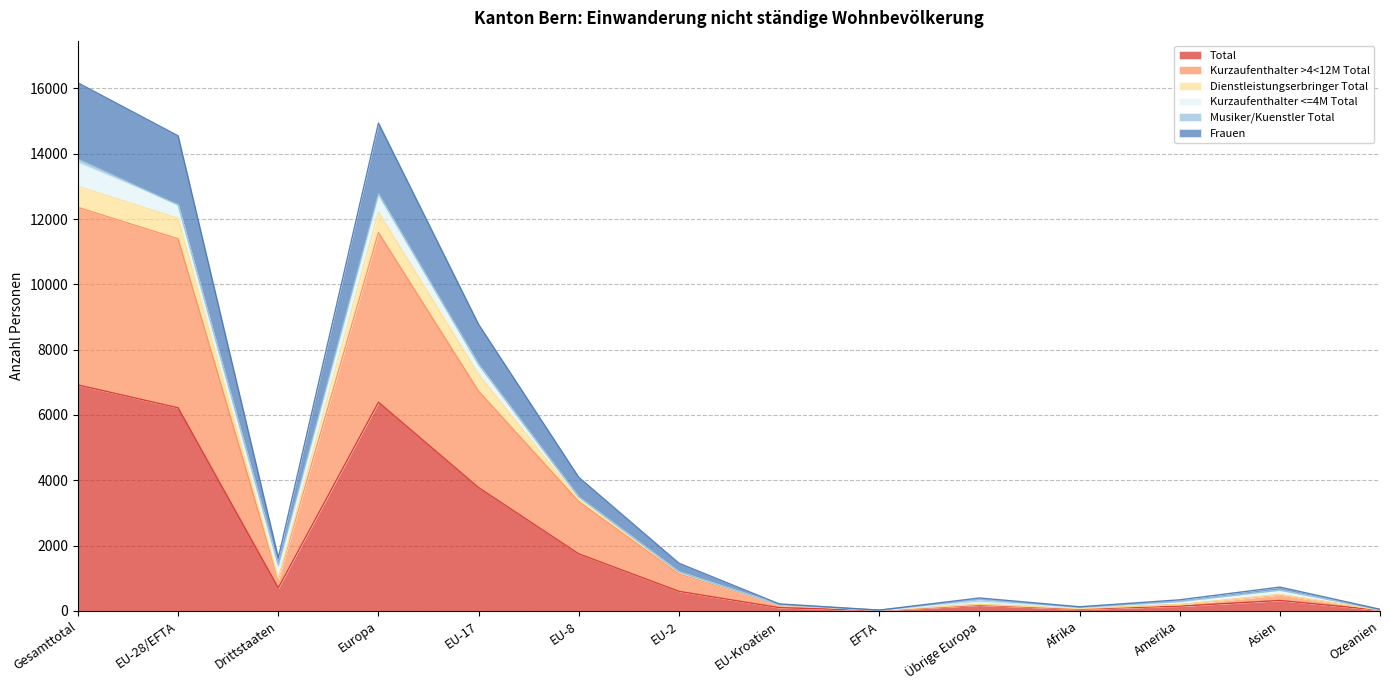

Does the chart have visible grid lines?

Yes